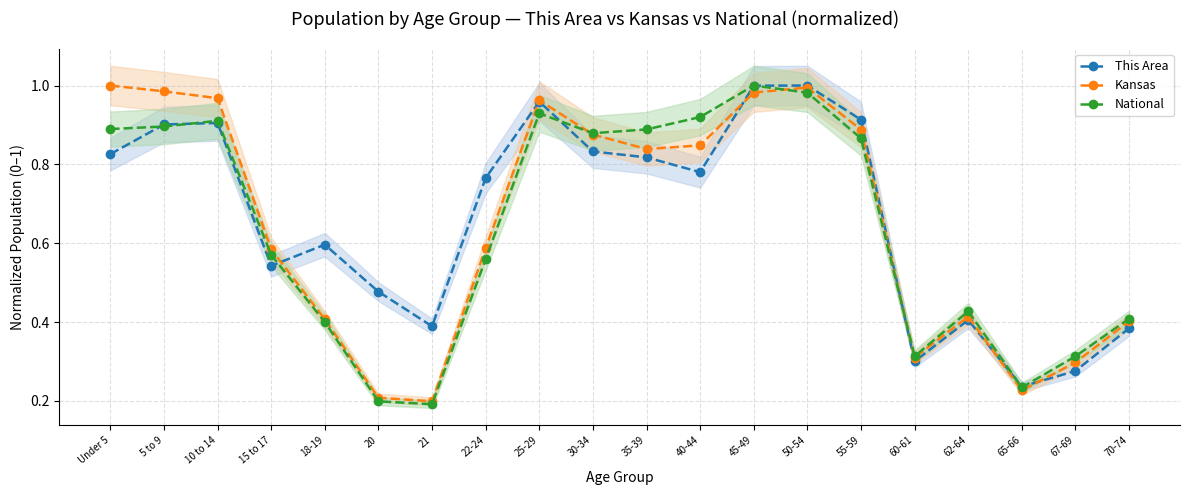

What is the sum of all Kansas values?

13.0